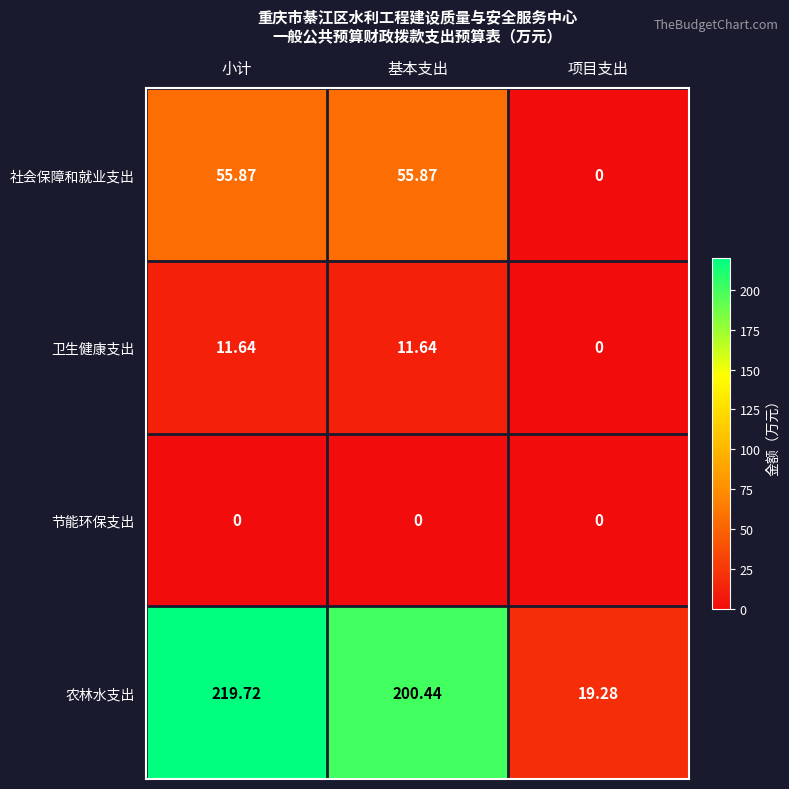

List the series in order of their peak value, lowest first.

节能环保支出, 卫生健康支出, 社会保障和就业支出, 农林水支出